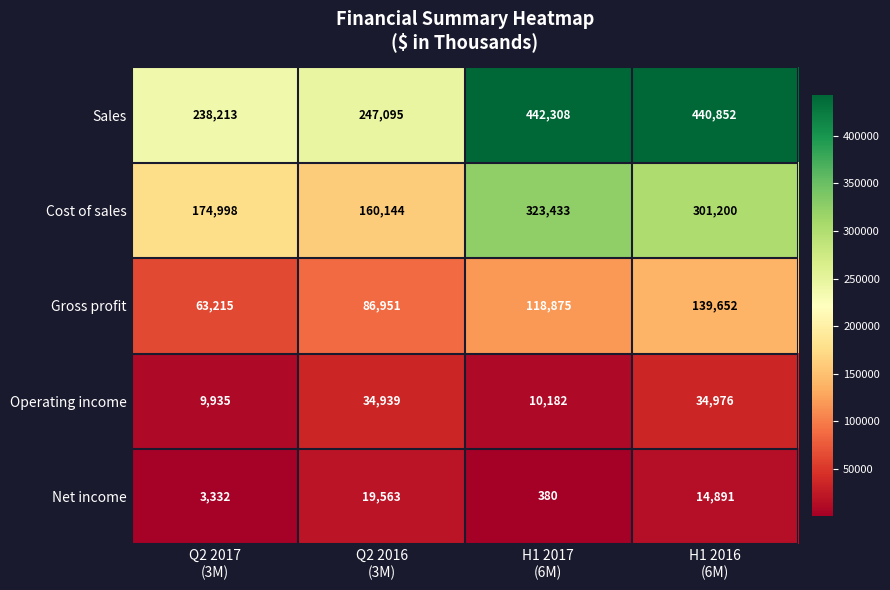

What is the average value of the Sales series?

342117